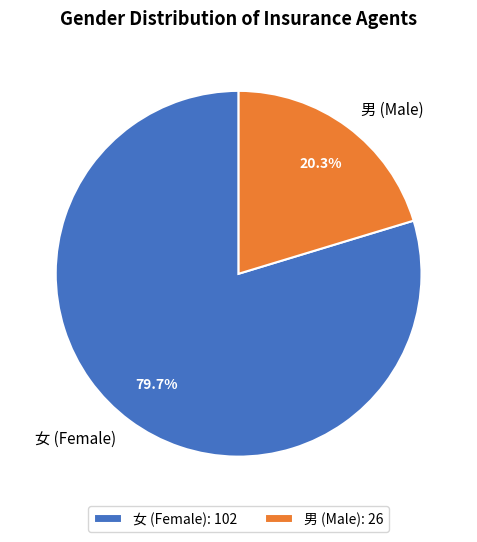

Rank the categories by value from lowest to highest.

男, 女